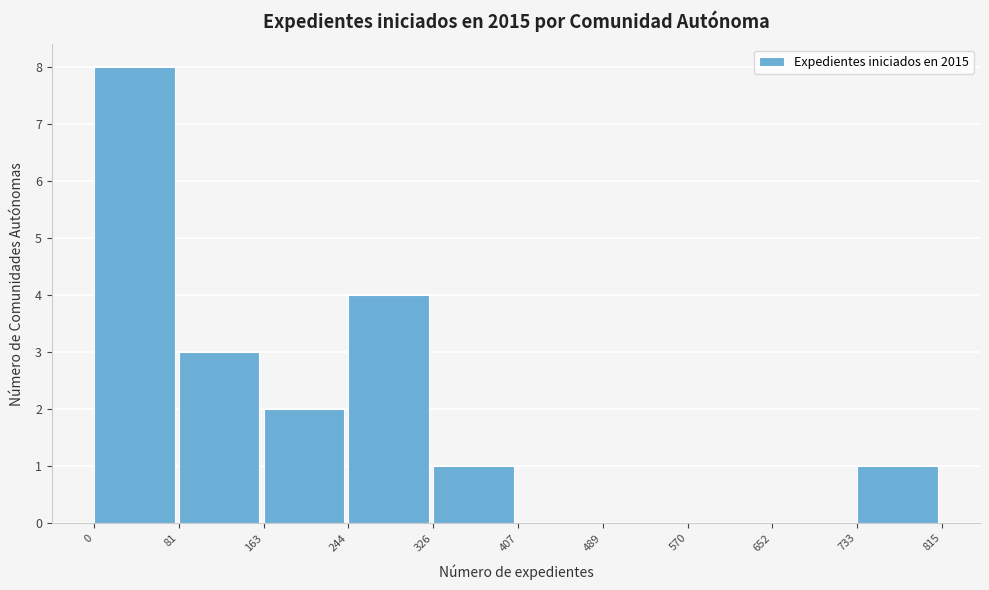

Reading left to right, list every bar in this chart as the range it spans on the x-axis followed by its height. The values are not printed on the chart, so give them approximately, as read against the axis.

0 to 81: 8
81 to 163: 3
163 to 244: 2
244 to 326: 4
326 to 407: 1
407 to 489: 0
489 to 570: 0
570 to 652: 0
652 to 733: 0
733 to 815: 1